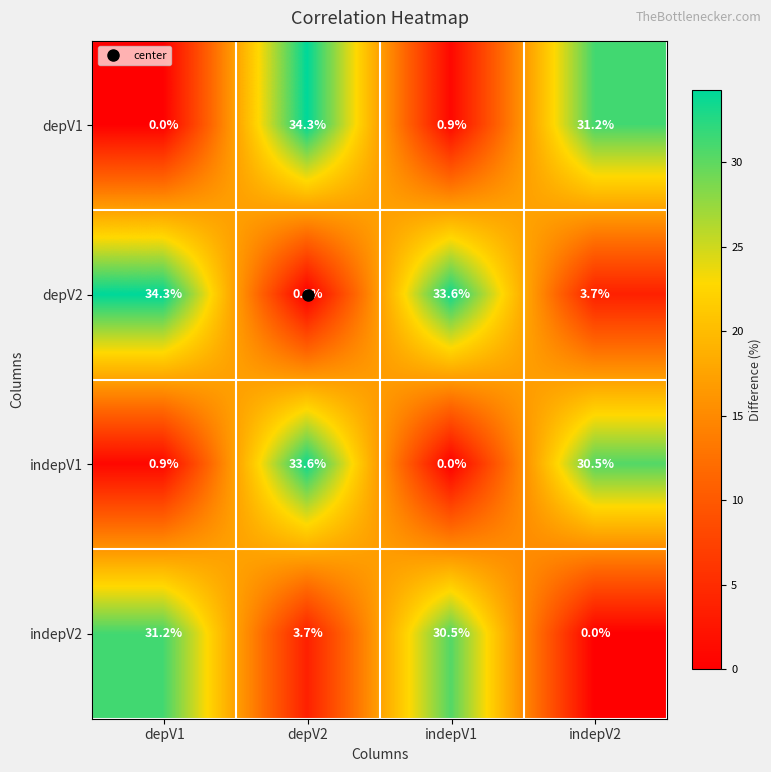

At which category is the sum across all series the highest?

depV2